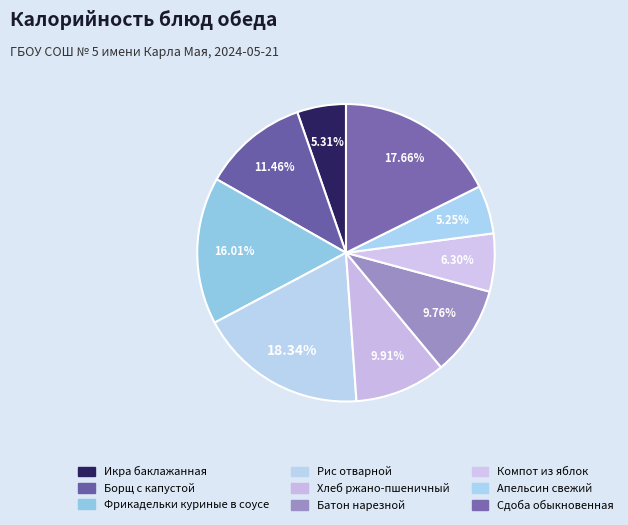

What percentage is NOT represented by Сдоба обыкновенная?

82.3%